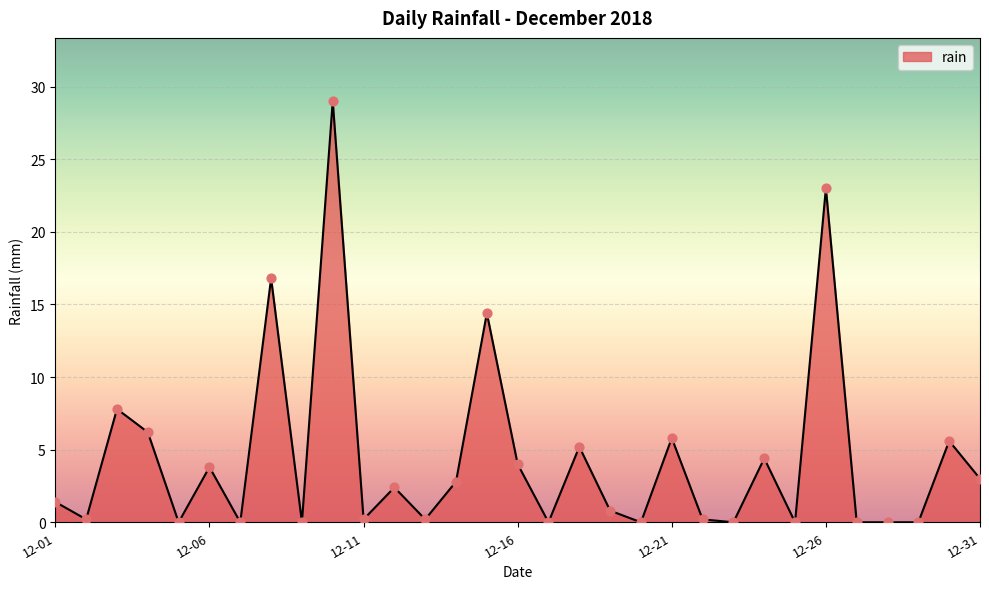

What is the greatest value displayed?

29.0